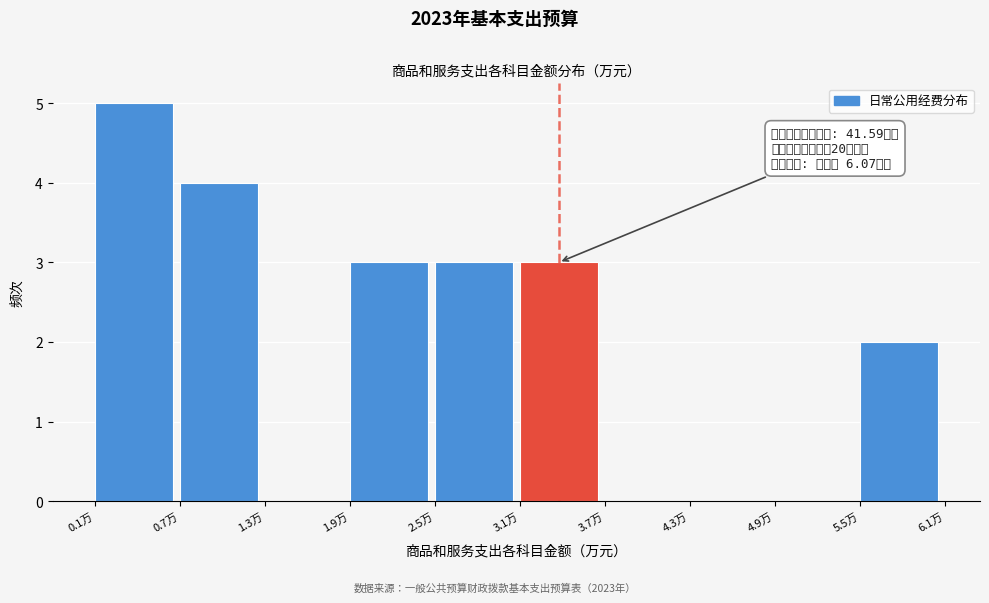

Over which range of the x-axis is the bar tallest?

0.1 to 0.7